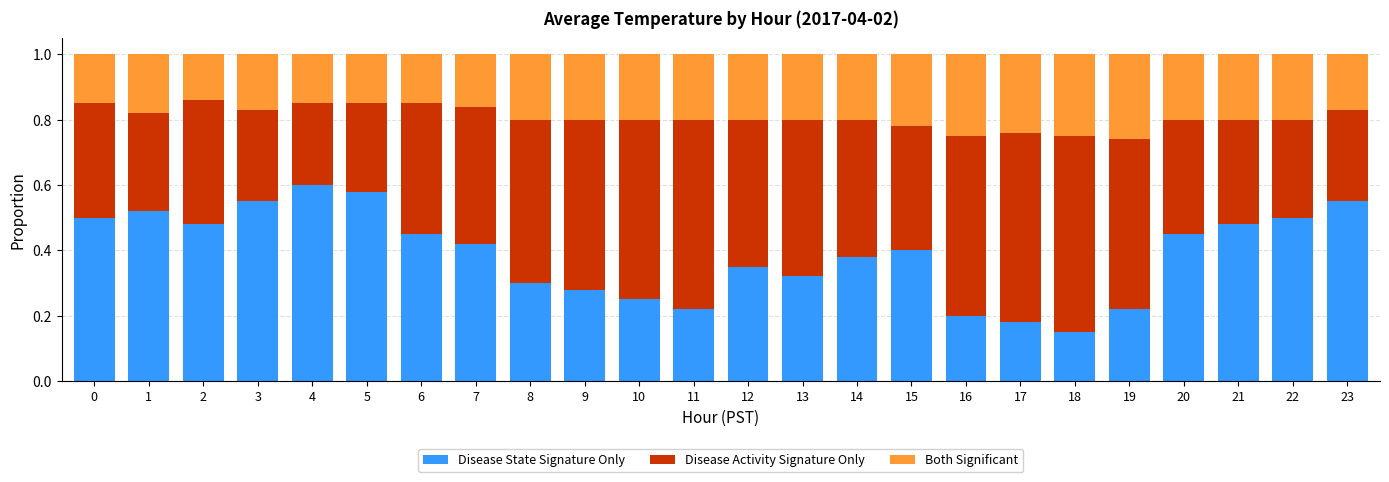

Where is Disease State Signature Only nearest to the value 0?

18